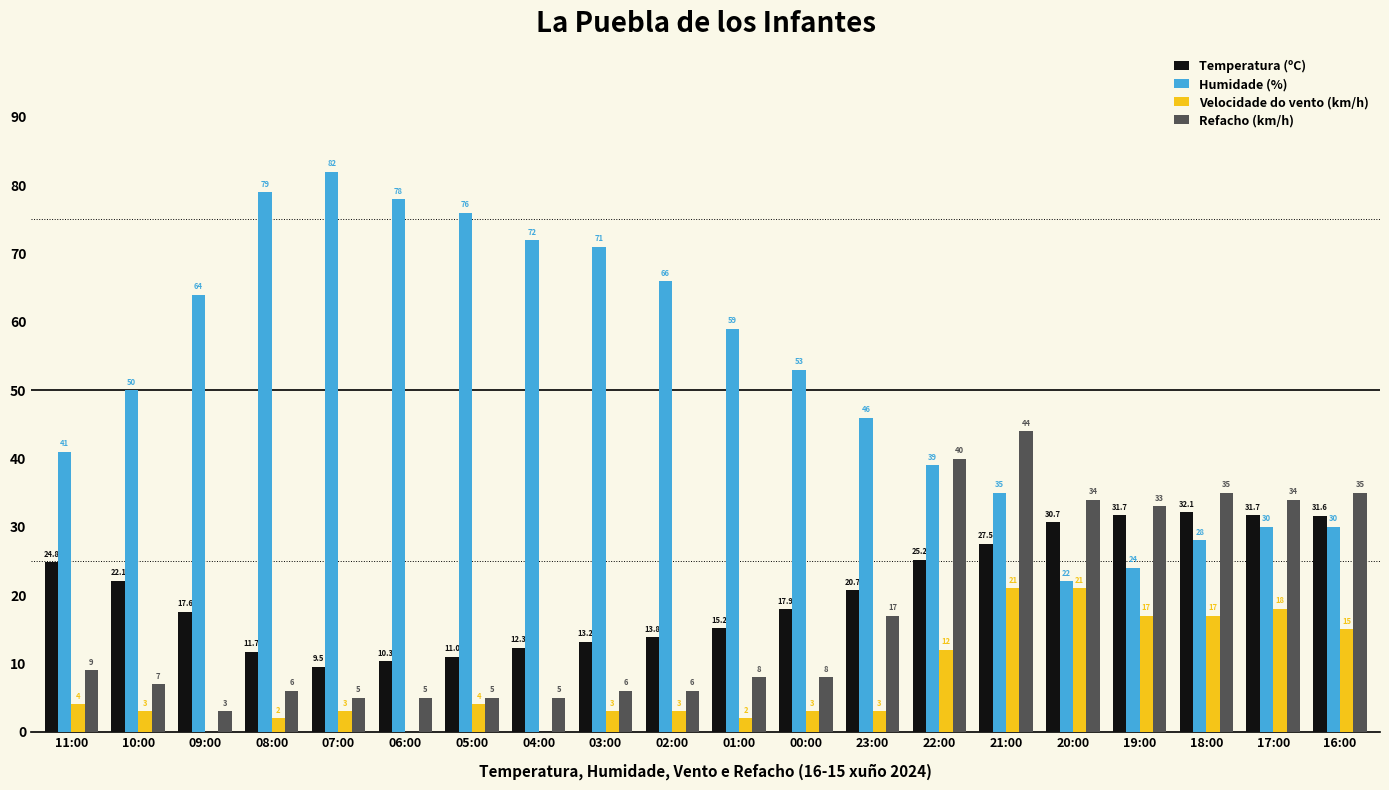

At which category is the sum across all series the highest?

21:00